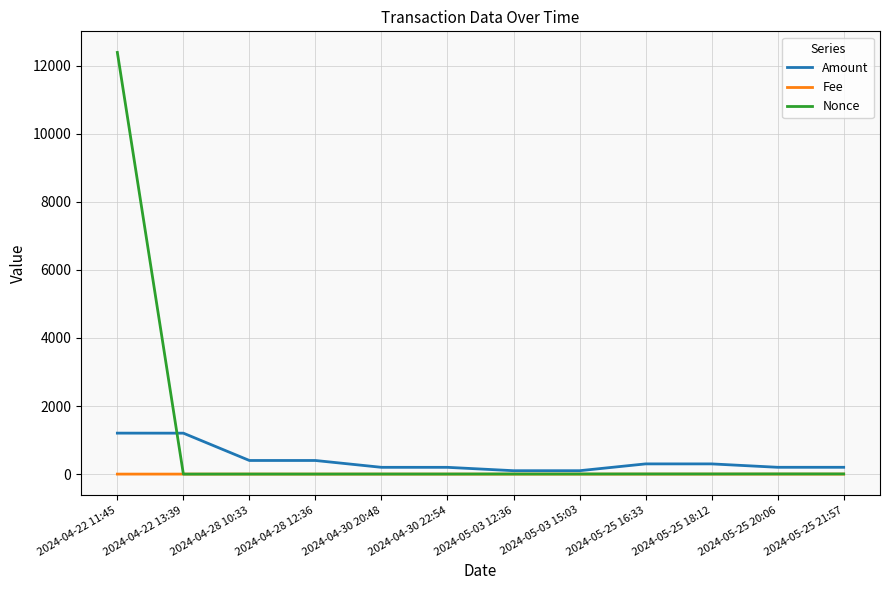

What is the highest value of the Amount series?

1203.4